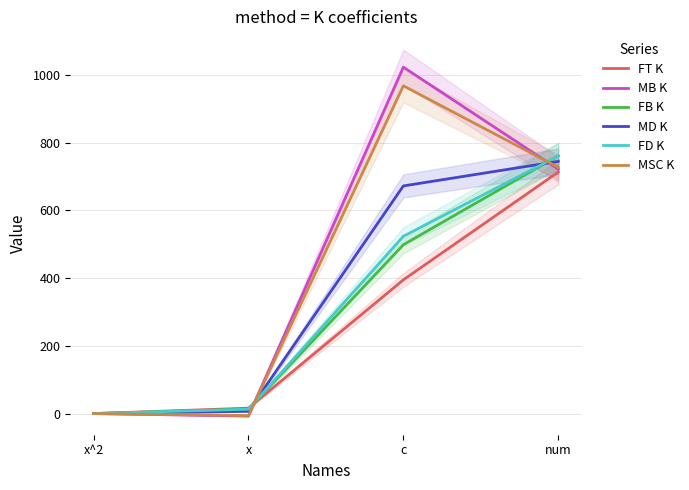

After their last crossing, which series has the higher values: FB K or MB K?

FB K